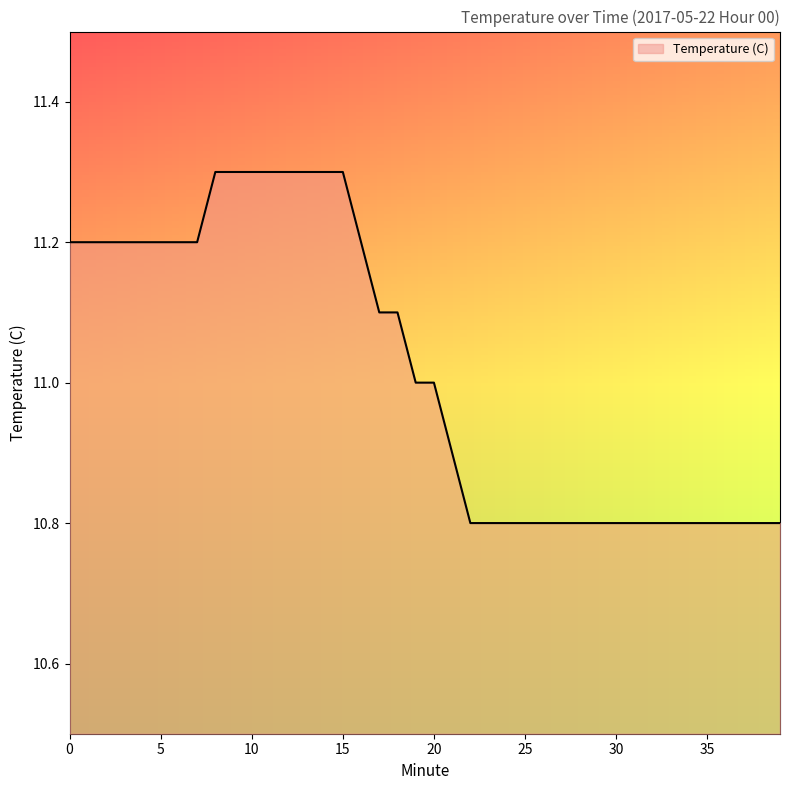

Rank the categories by value from lowest to highest.

22, 23, 24, 25, 26, 27, 28, 29, 30, 31, 32, 33, 34, 35, 36, 37, 38, 39, 21, 19, 20, 17, 18, 0, 1, 2, 3, 4, 5, 6, 7, 16, 8, 9, 10, 11, 12, 13, 14, 15